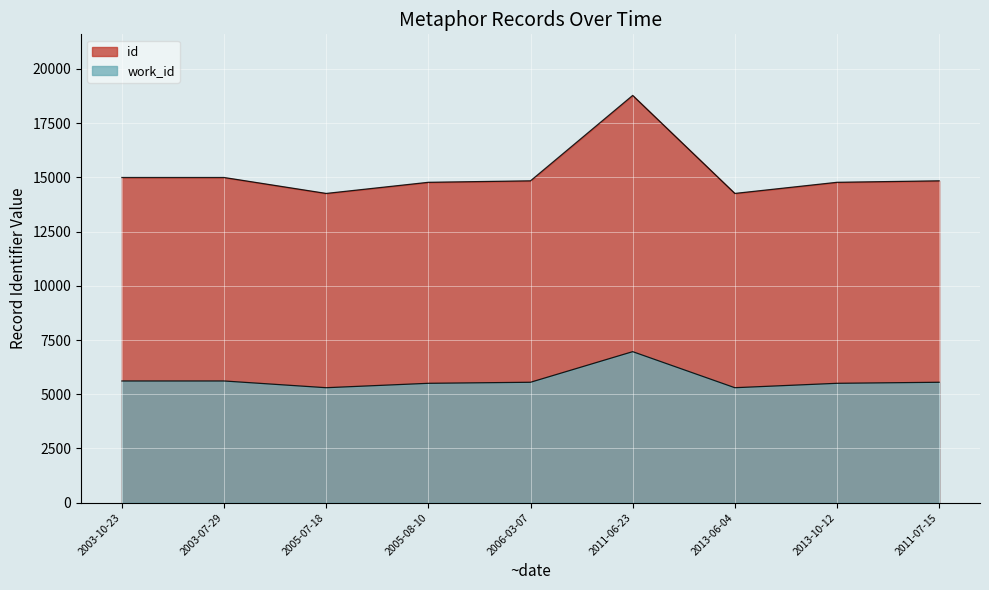

What is the spread (max minus min) of values at 2005-07-18?

8955